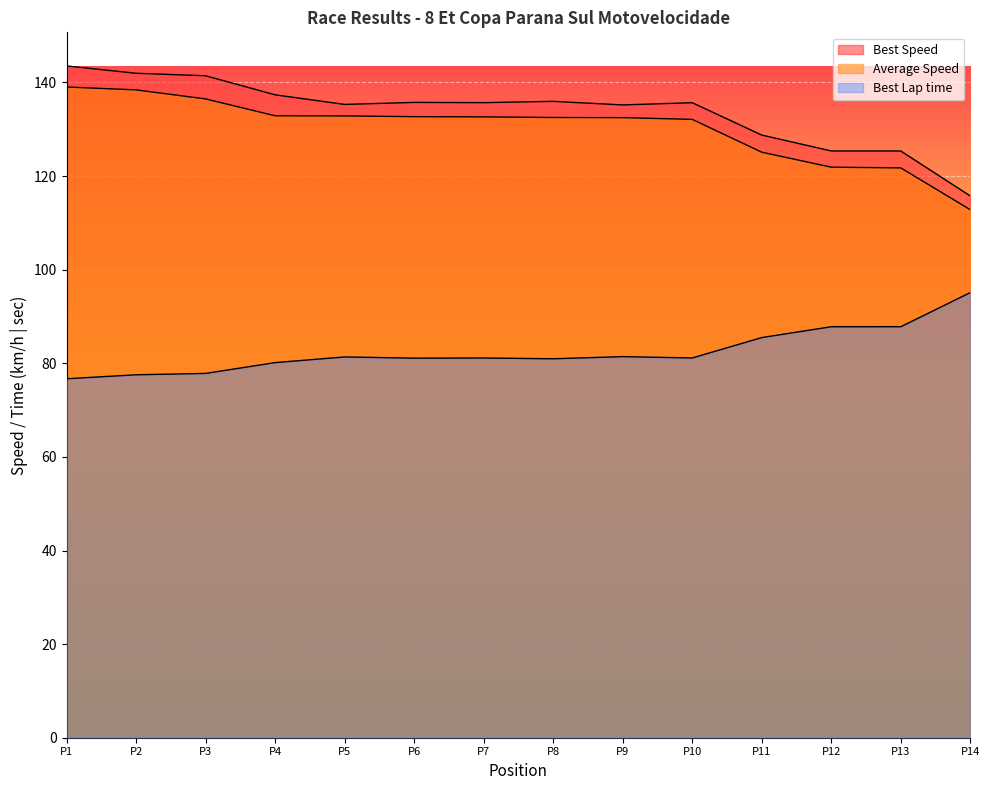

Count the number of categories in the chart.

14